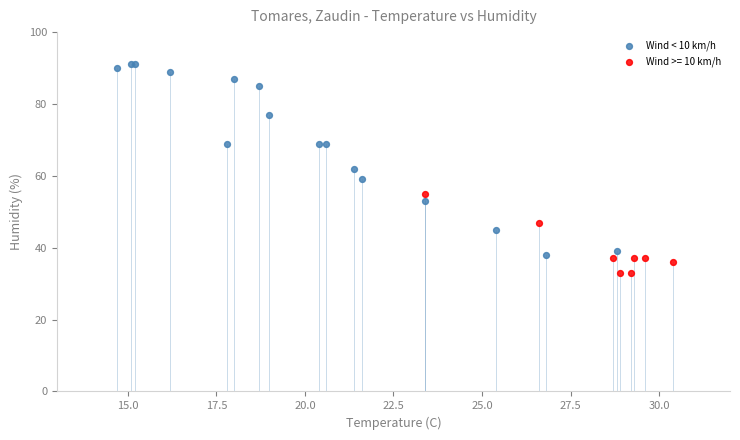

Which series reaches the minimum Y coordinate?

Wind >= 10 km/h